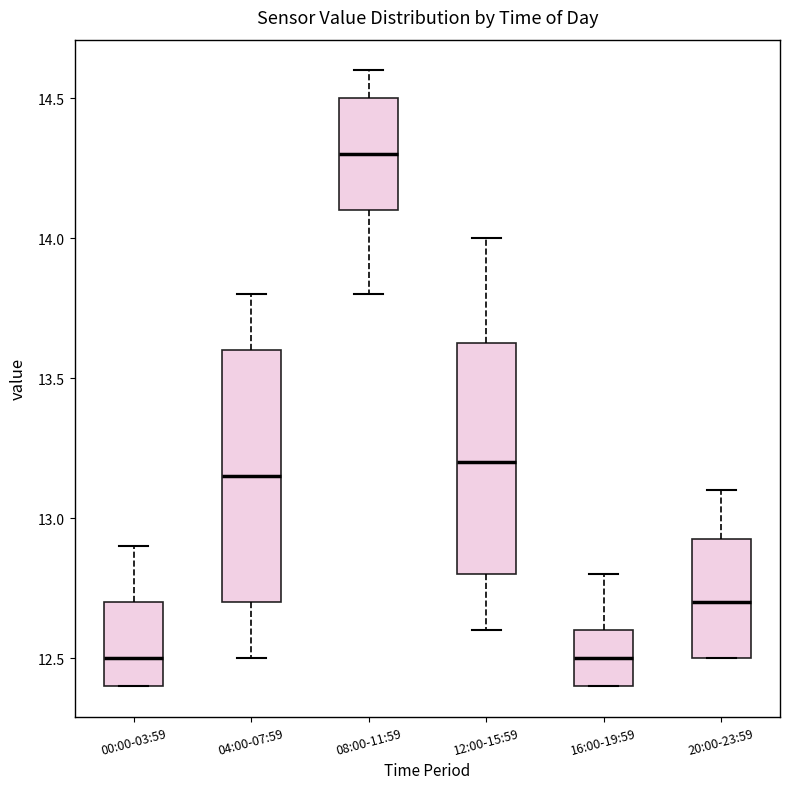

Which box has the highest median line?

08:00-11:59